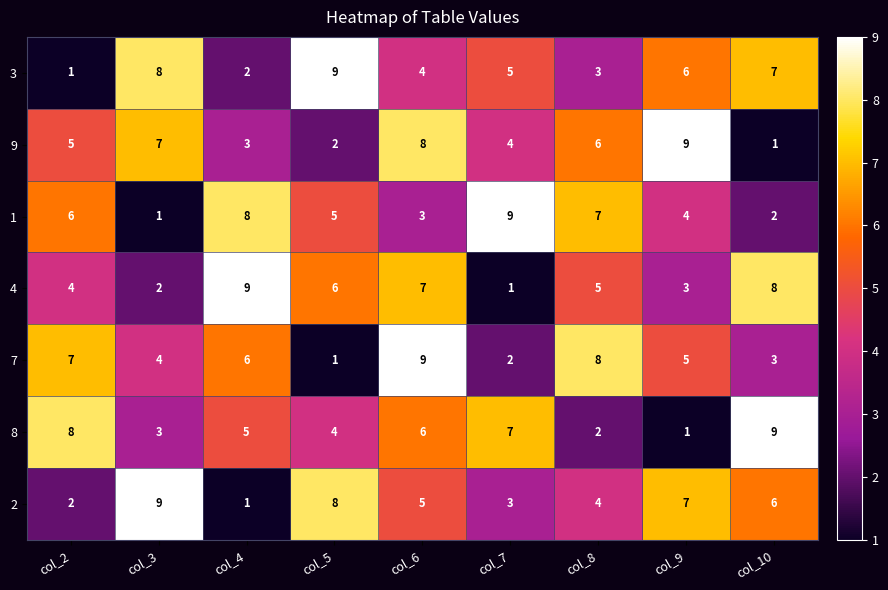

What is the difference between the 1 values at col_7 and col_3?

8